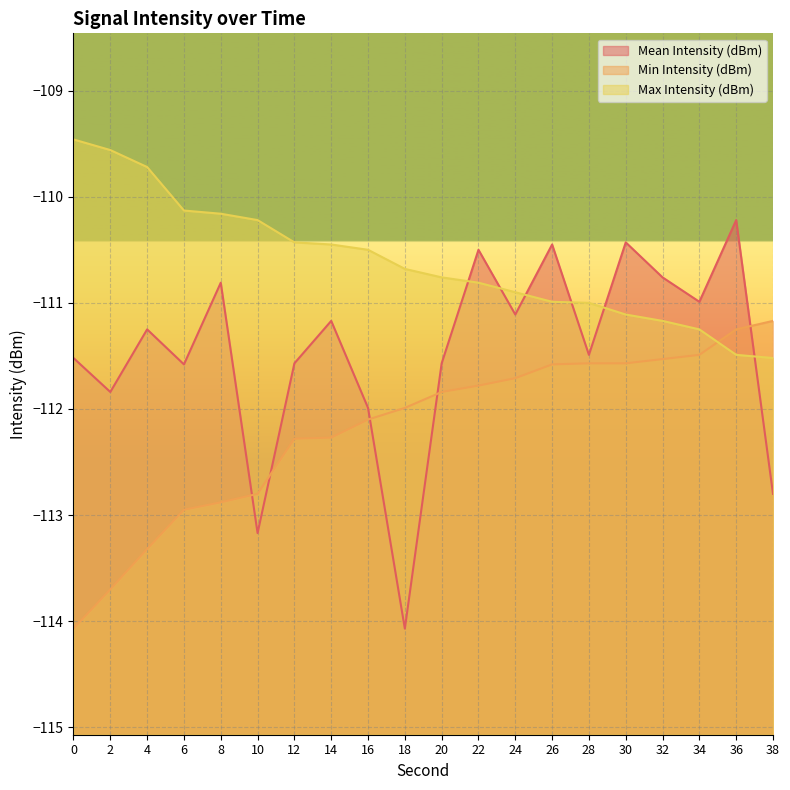

Reading left to right, list all the values displayed in this chart.

Mean Intensity (dBm): -111.5	-111.8	-111.2	-111.6	-110.8	-113.2	-111.6	-111.2	-112.0	-114.1	-111.6	-110.5	-111.1	-110.5	-111.5	-110.4	-110.8	-111.0	-110.2	-112.8
Min Intensity (dBm): -114.1	-113.7	-113.3	-113.0	-112.9	-112.8	-112.3	-112.3	-112.1	-112.0	-111.8	-111.8	-111.7	-111.6	-111.6	-111.6	-111.5	-111.5	-111.2	-111.2
Max Intensity (dBm): -109.5	-109.6	-109.7	-110.1	-110.2	-110.2	-110.4	-110.5	-110.5	-110.7	-110.8	-110.8	-110.9	-111.0	-111.0	-111.1	-111.2	-111.2	-111.5	-111.5